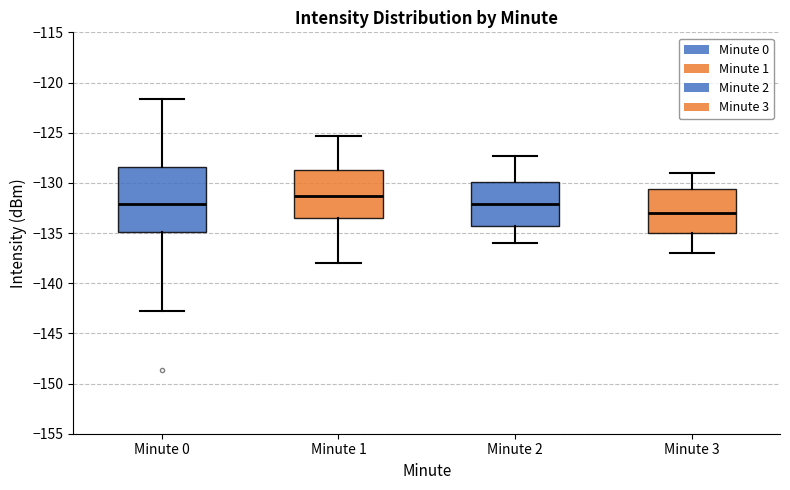

Which box's median line is the highest?

Minute 1